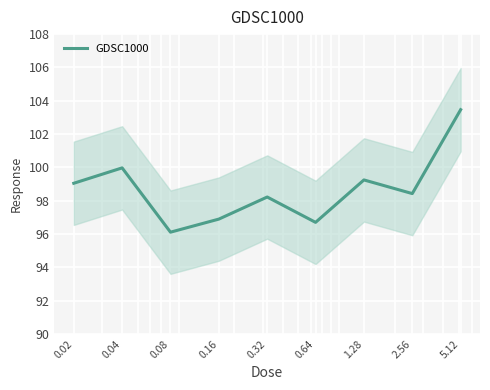

What is the sum of all values?

888.1